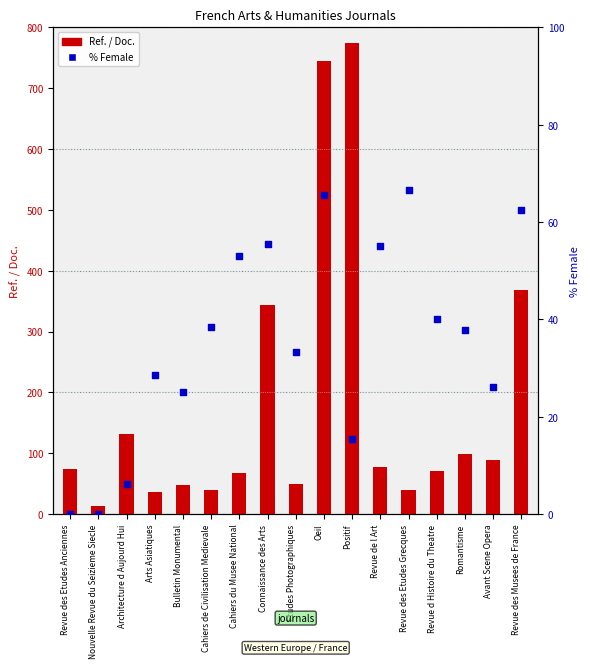

Which series has the largest total across all categories?

Ref. / Doc.